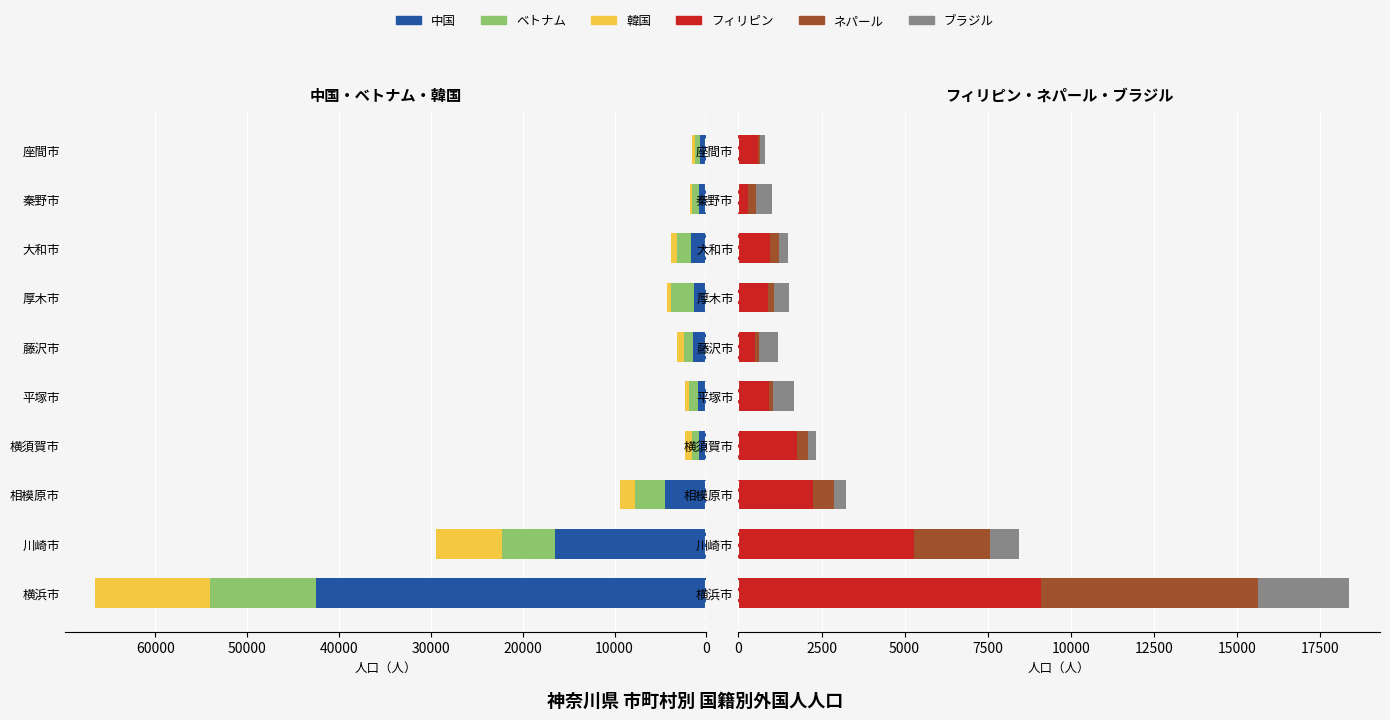

How many bars are there in each group?

6